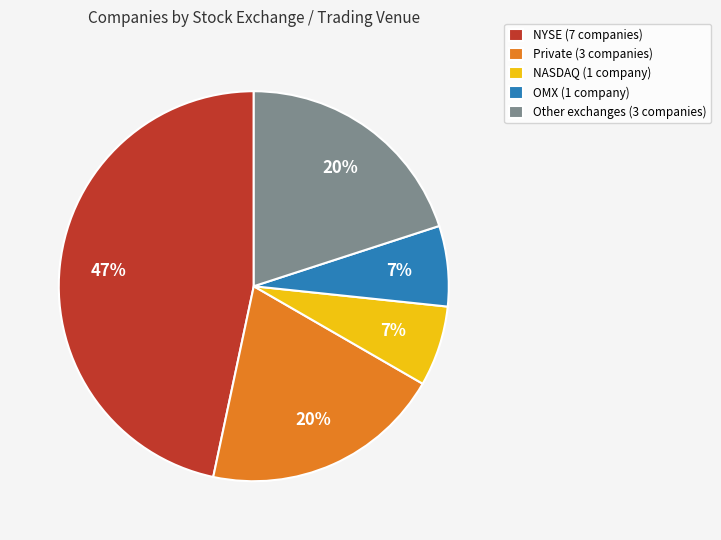

Which category has the biggest portion of the pie?

NYSE